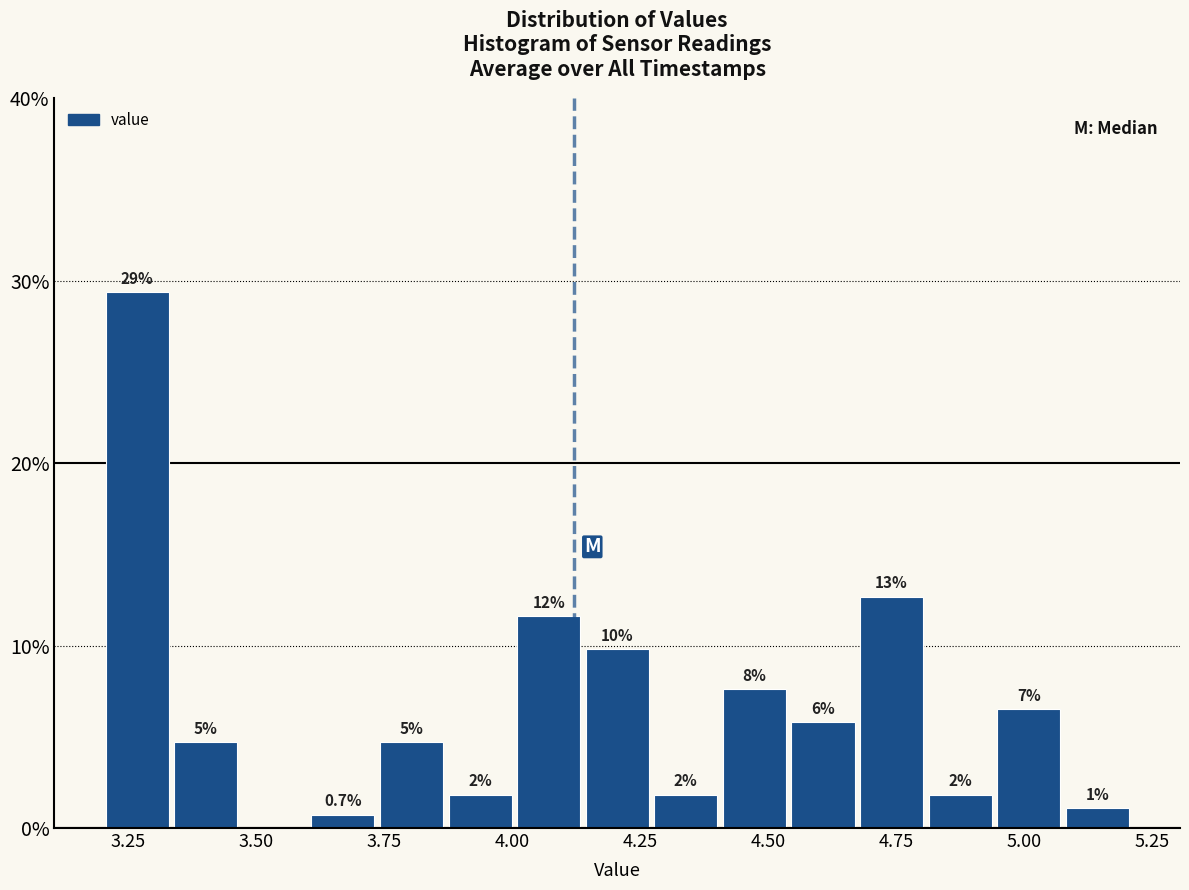

Read against the x-axis, roughly where is the centre of the tallest bar?

3.25